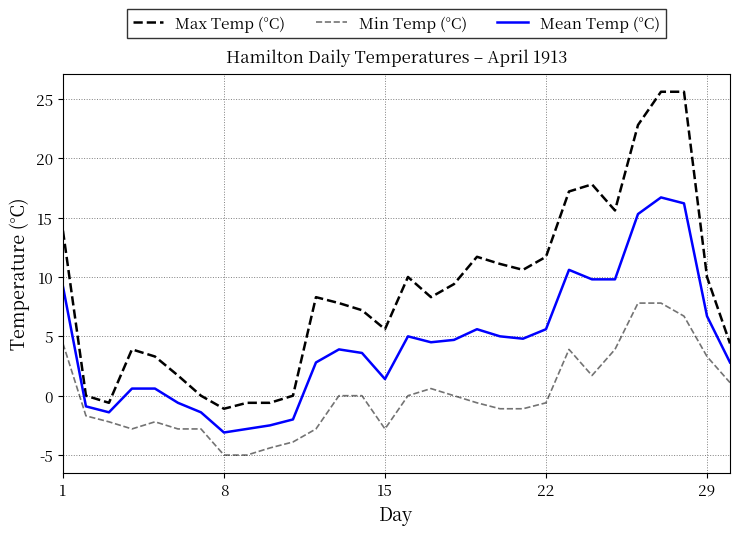

Reading left to right, what are all the values shown in this chart?

Max Temp (°C): 13.9	0.0	-0.6	3.9	3.3	1.7	0.0	-1.1	-0.6	-0.6	0.0	8.3	7.8	7.2	5.6	10.0	8.3	9.4	11.7	11.1	10.6	11.7	17.2	17.8	15.6	22.8	25.6	25.6	10.0	4.4
Min Temp (°C): 4.4	-1.7	-2.2	-2.8	-2.2	-2.8	-2.8	-5.0	-5.0	-4.4	-3.9	-2.8	0.0	0.0	-2.8	0.0	0.6	0.0	-0.6	-1.1	-1.1	-0.6	3.9	1.7	3.9	7.8	7.8	6.7	3.3	1.1
Mean Temp (°C): 9.2	-0.9	-1.4	0.6	0.6	-0.6	-1.4	-3.1	-2.8	-2.5	-2.0	2.8	3.9	3.6	1.4	5.0	4.5	4.7	5.6	5.0	4.8	5.6	10.6	9.8	9.8	15.3	16.7	16.2	6.7	2.8